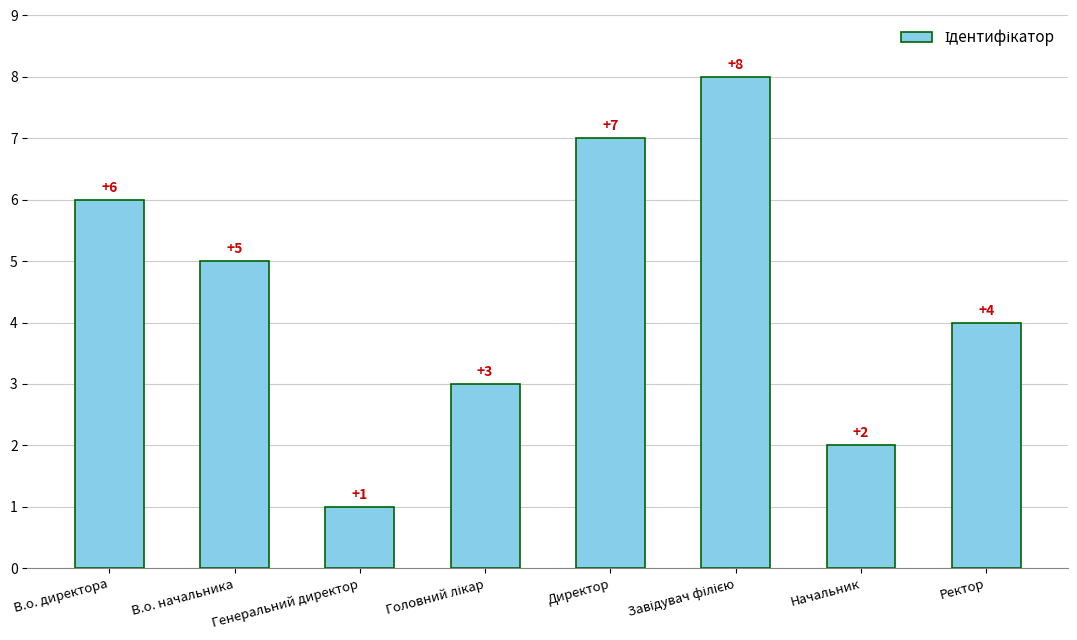

What is the label of the 2nd bar from the left?

В.о. начальника